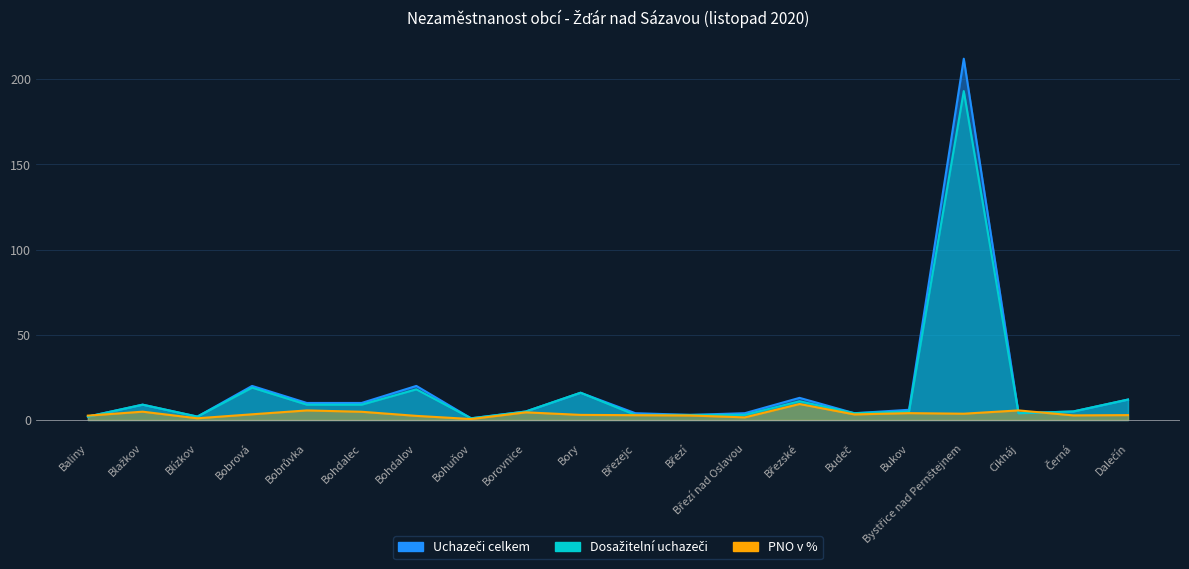

What is the lowest value of the PNO v % series?

0.6